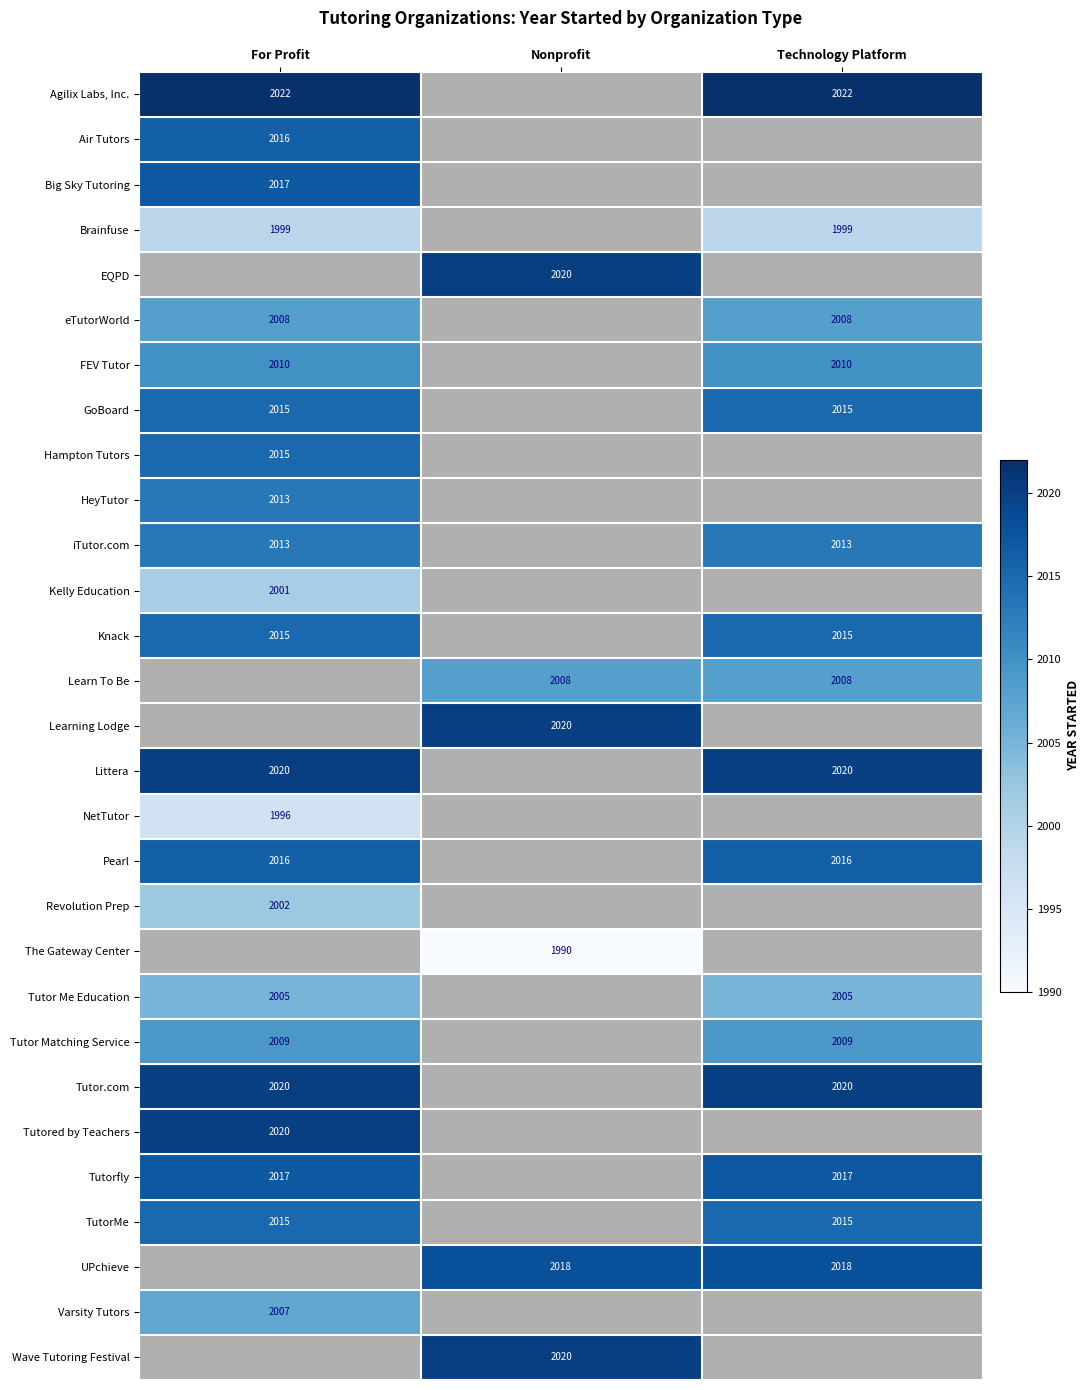

The Pearl series shows 2016 at For Profit. True or false?

True